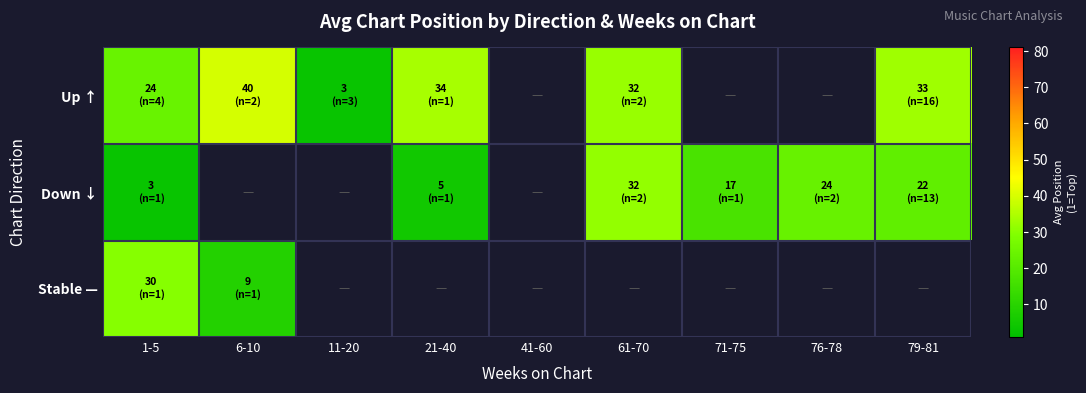

What is the difference between the second highest and minimum values in the Down ↓ series?

20.5